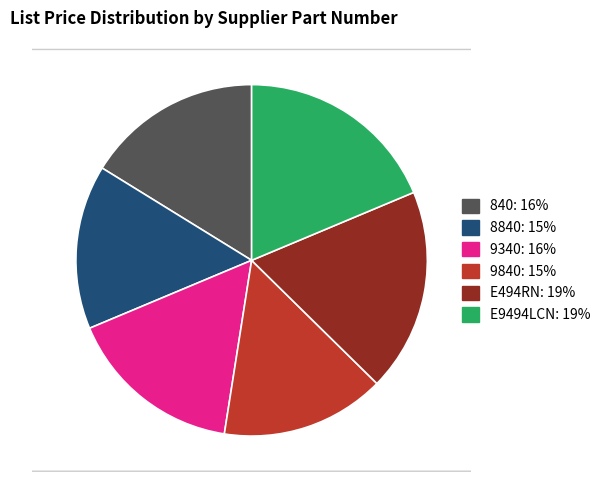

What portion of the pie excludes E494RN?

81.3%